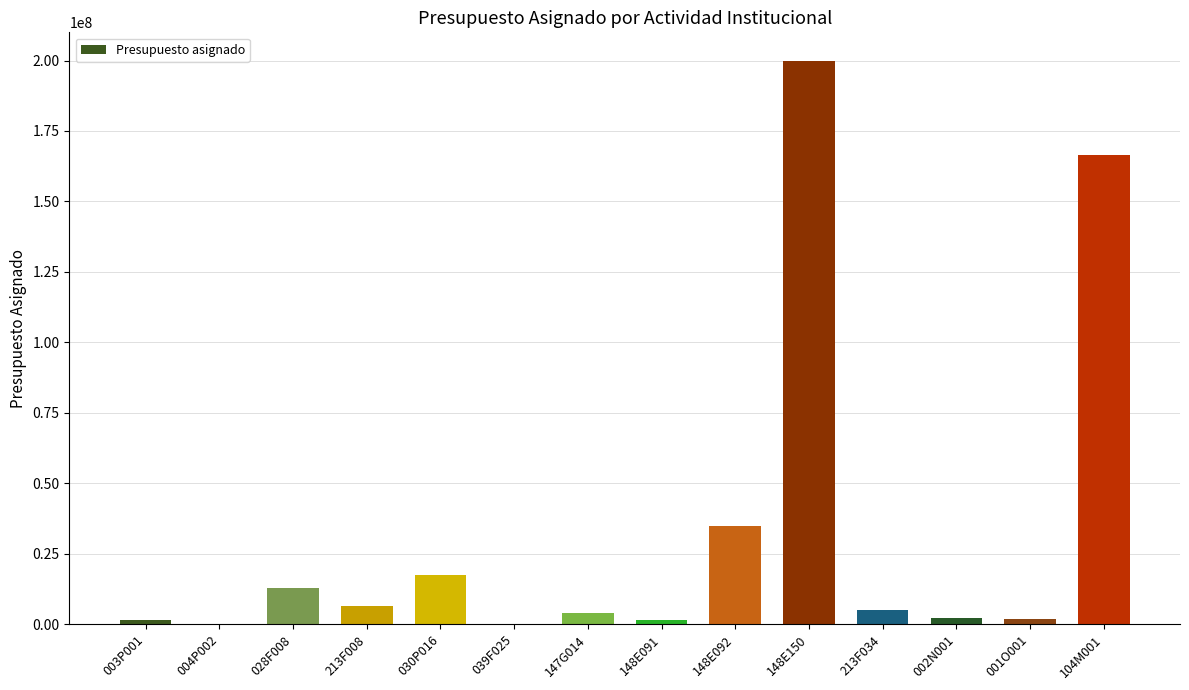

At which label is the value closest to 100062000?

148E092